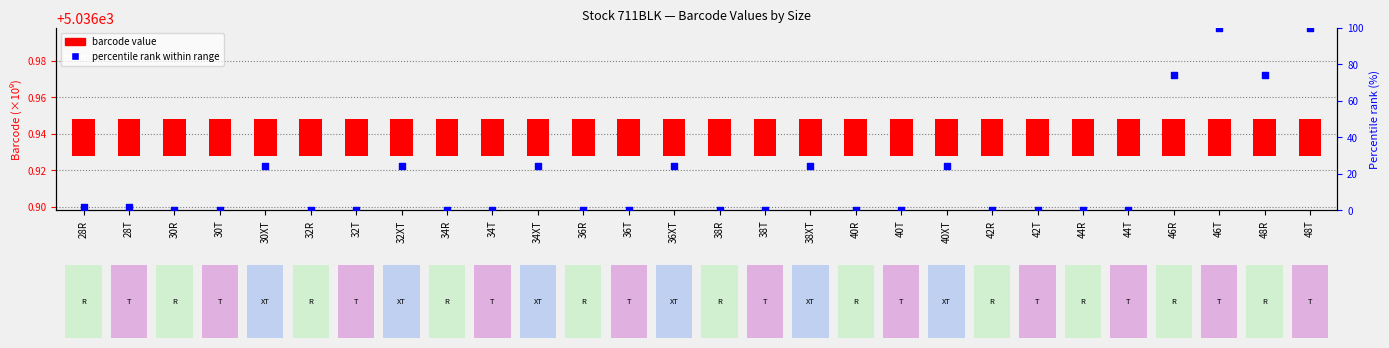

At how many categories does at least one series exceed 78?

2